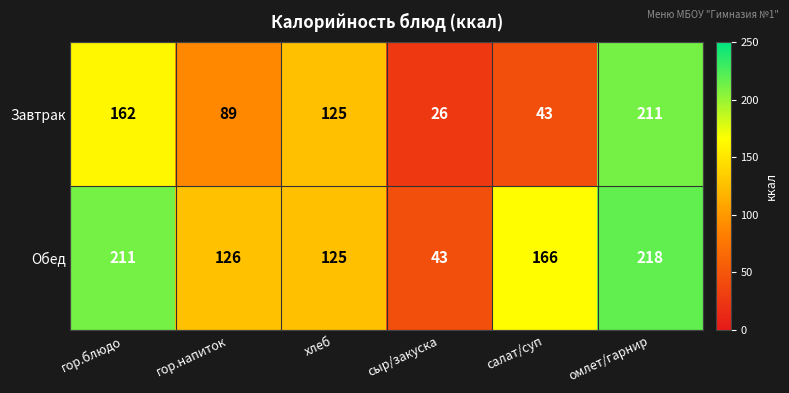

How many series are shown in this chart?

2